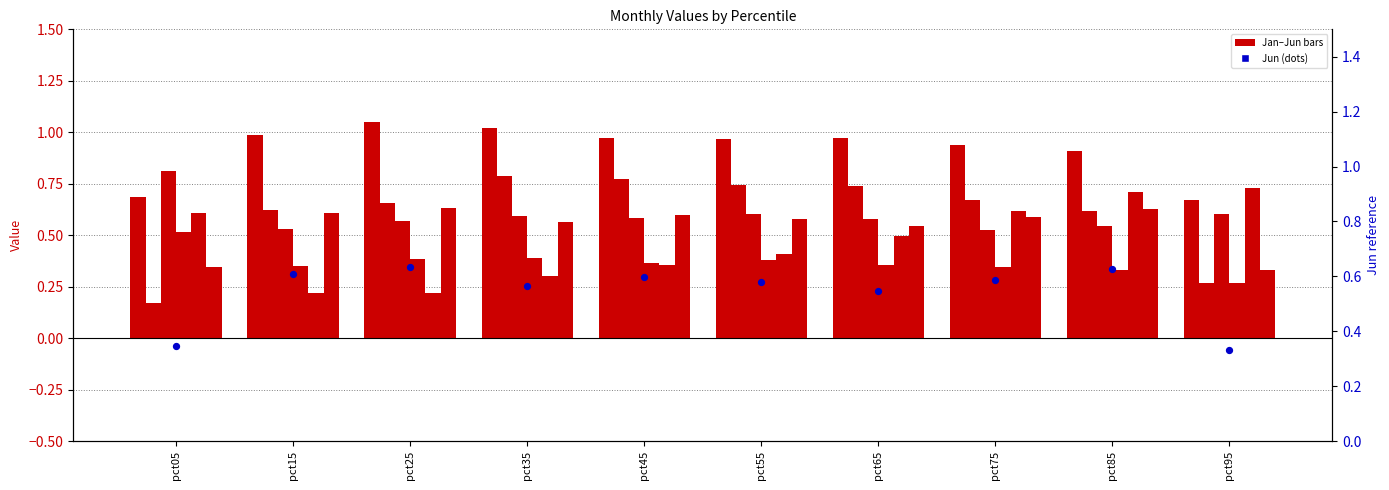

At how many categories does at least one series exceed 0?

10